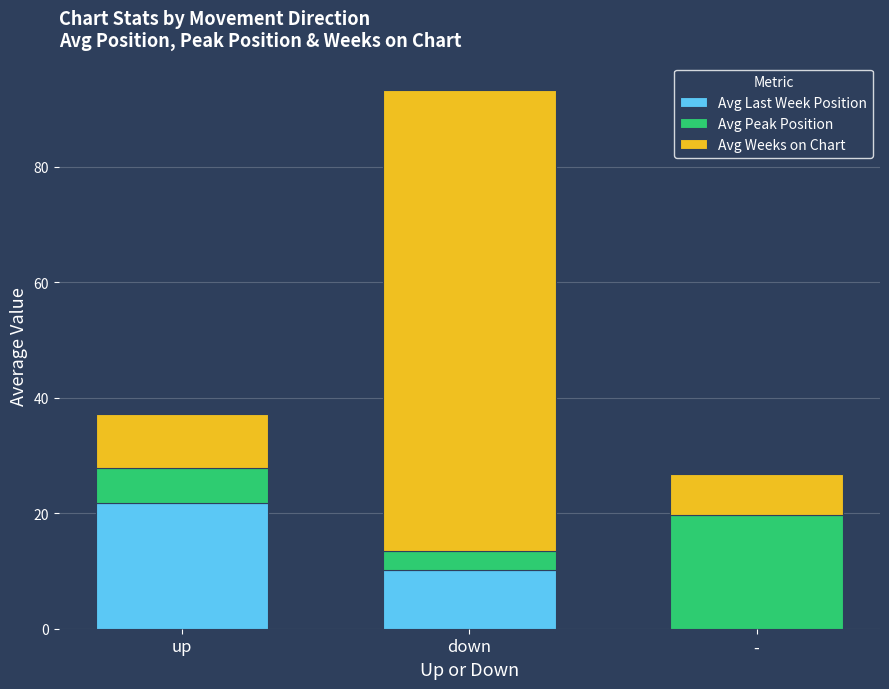

At which category is the sum across all series the highest?

down